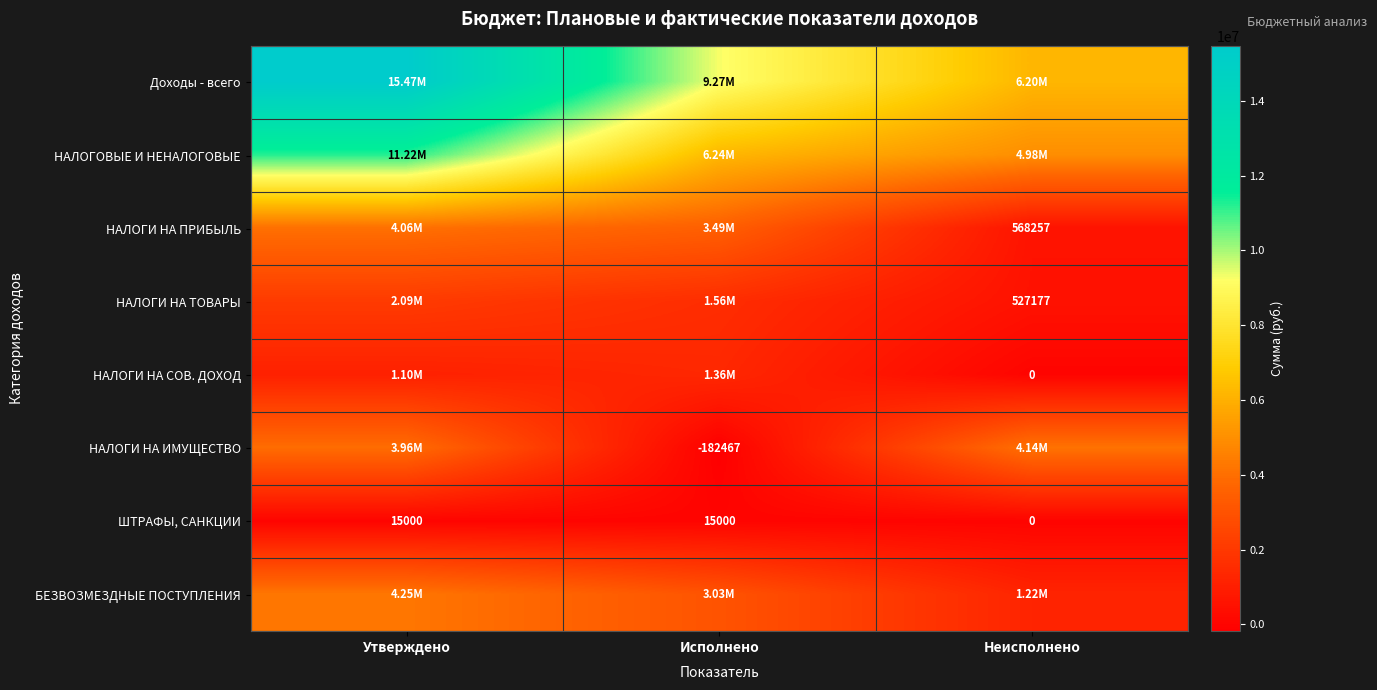

Which has a higher value, Неисполнено or Исполнено?

Исполнено